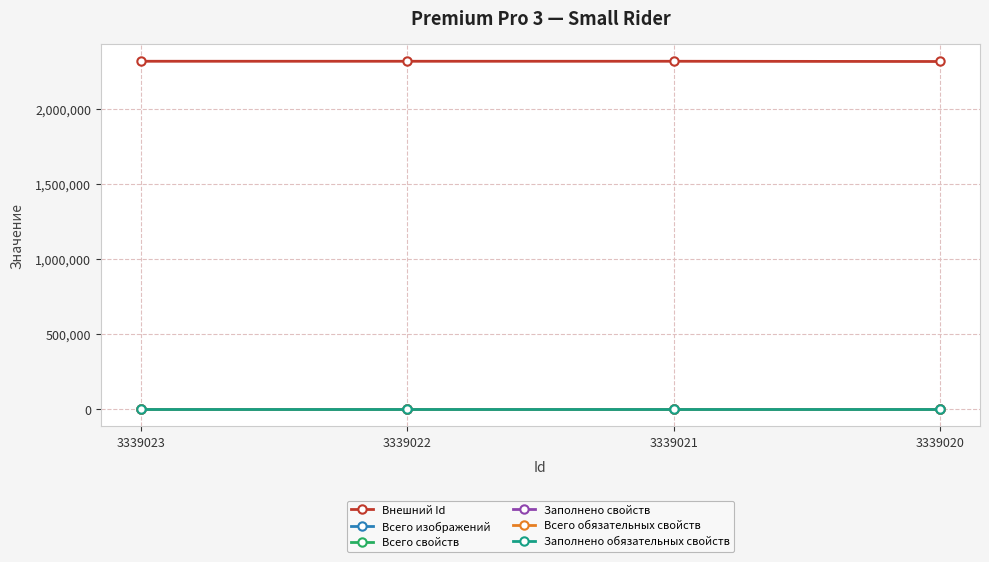

Which series has the largest total across all categories?

Внешний Id